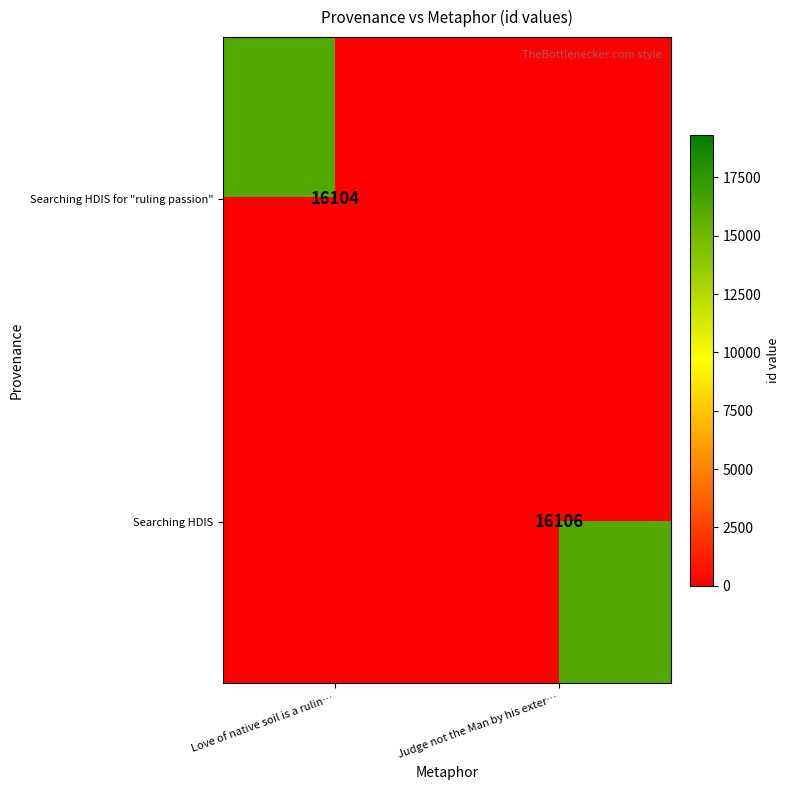

How many positive values does the row_0 series have?

1